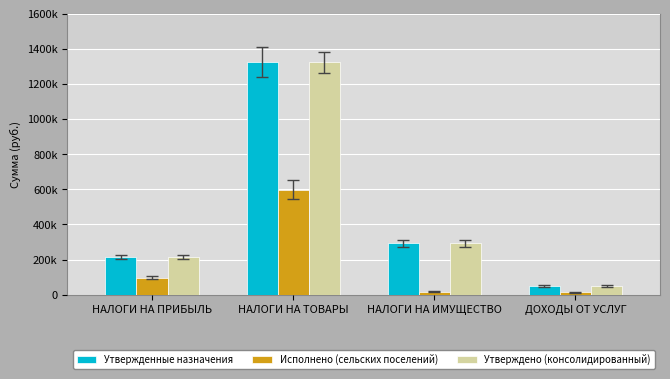

Are the bars horizontal?

No